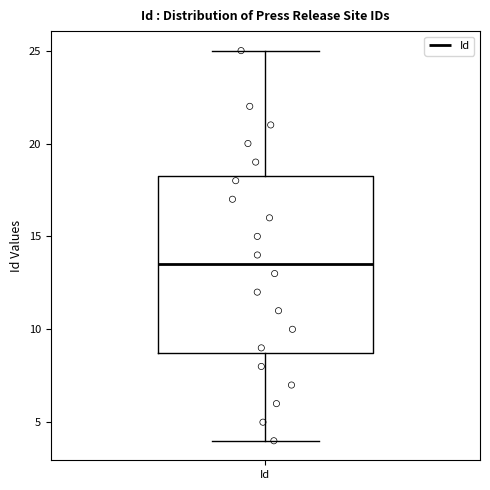

Transcribe this box plot: give where the median line is, the range the box spans, and where the two whiskers end, as read against the y-axis. The values are not printed on the chart, so give them approximately, as read against the axis.

median 13.5, box 9.0 to 18.5, whiskers 4.0 to 25.0